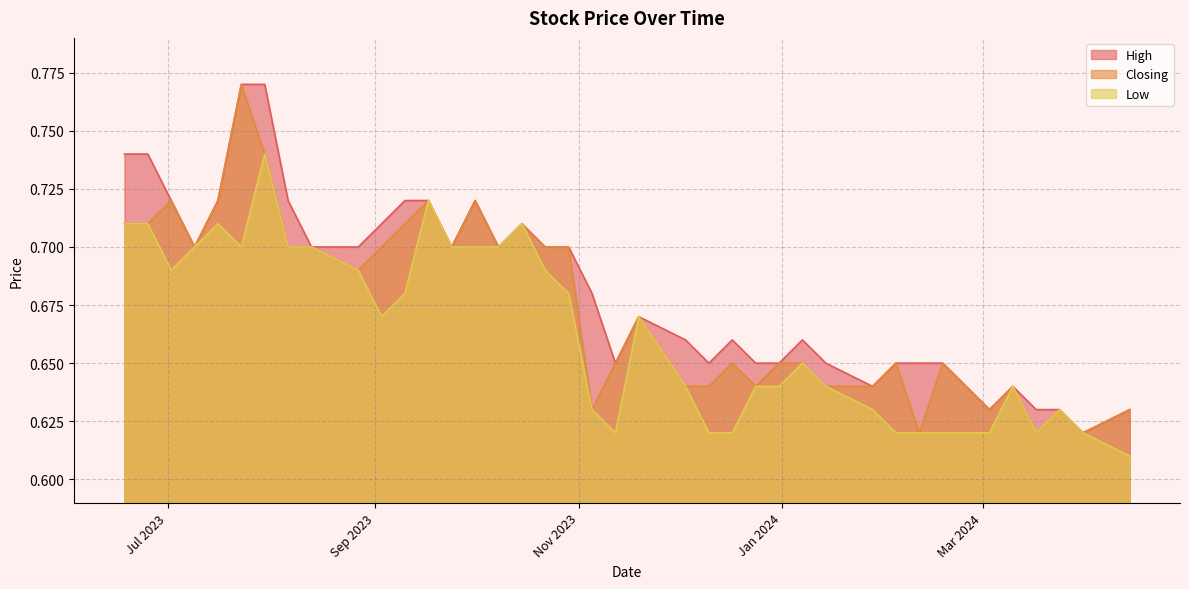

What is the difference between the maximum and second lowest values in the Closing series?

0.2